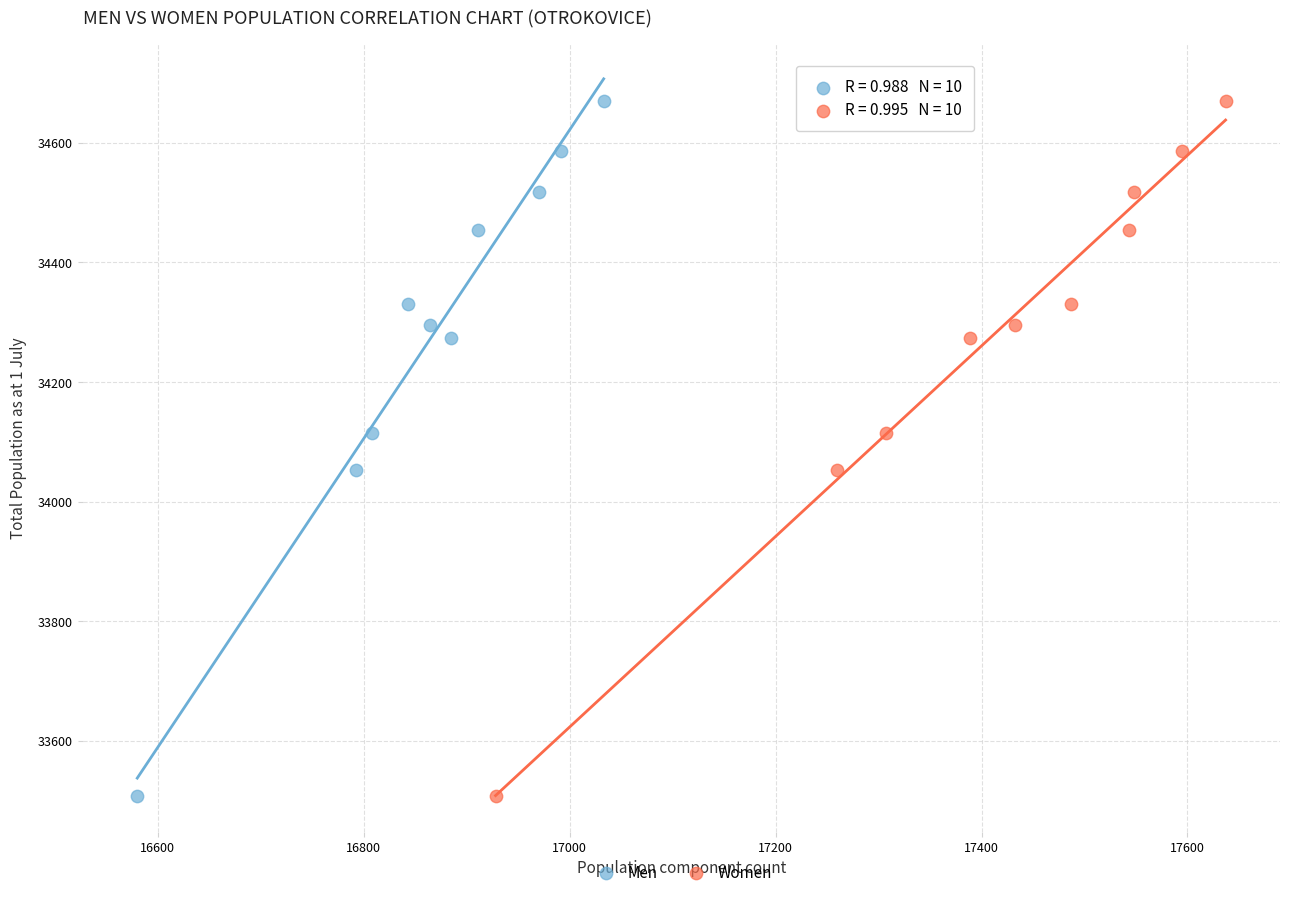

What are all the series names shown in the legend?

Men, Women